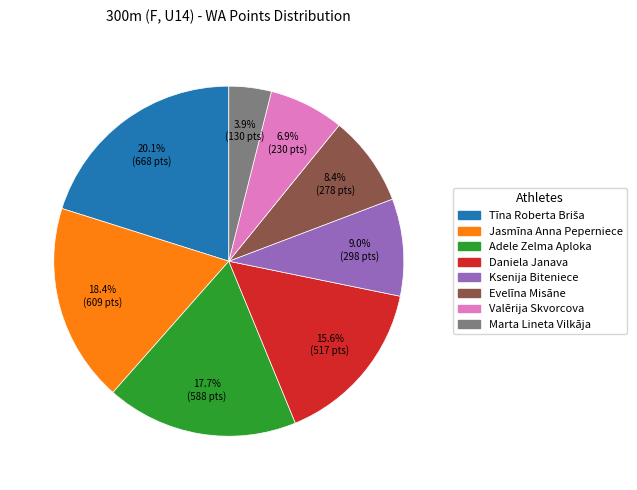

Which slice is the smallest?

Marta Lineta Vilkāja